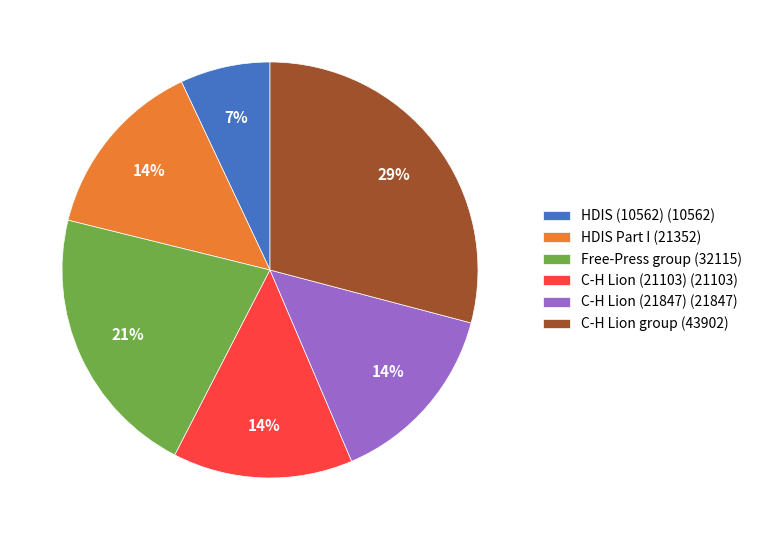

Is the sum of Free-Press group (32115) and C-H Lion (21847) (21847) greater than half?

No